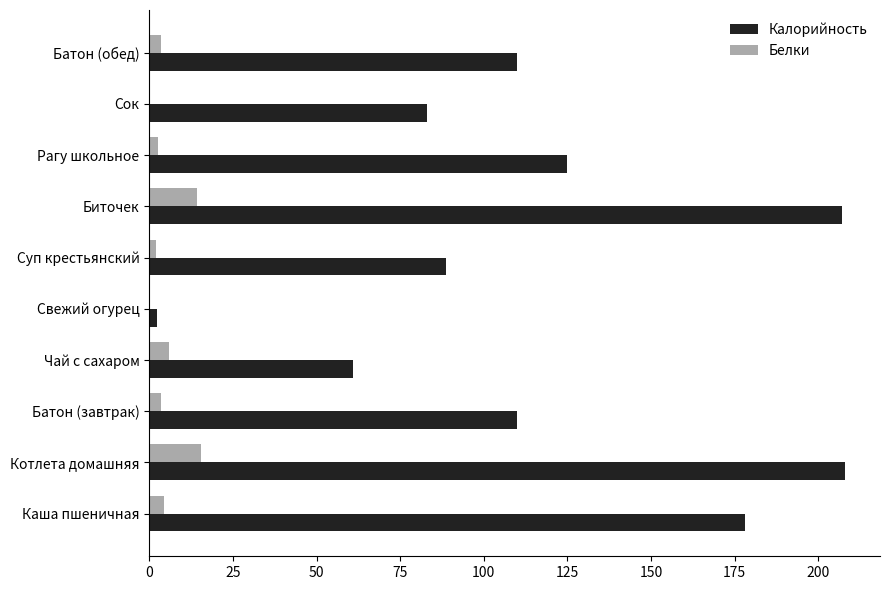

Is the value of Белки at Чай с сахаром greater than the value of Калорийность at Каша пшеничная?

No